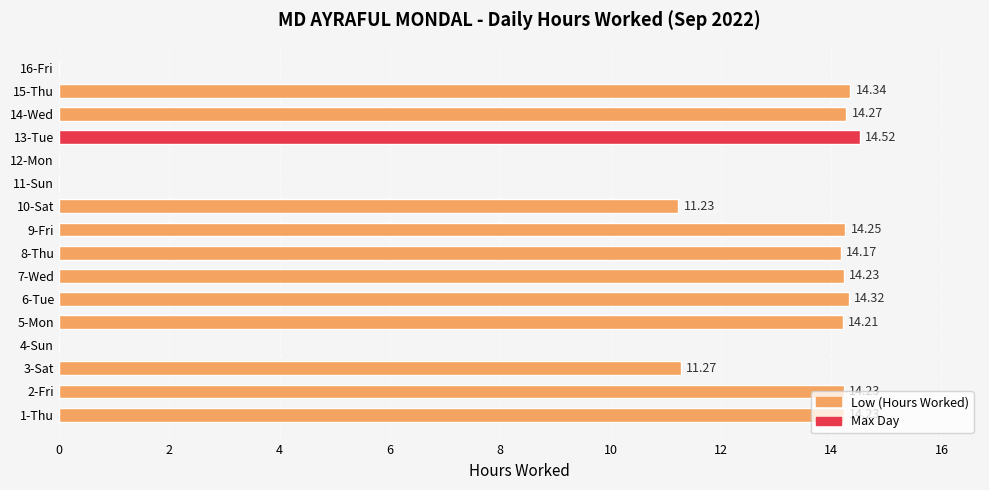

What is the ratio of the value at 10-Sat to the value at 7-Wed?

0.8